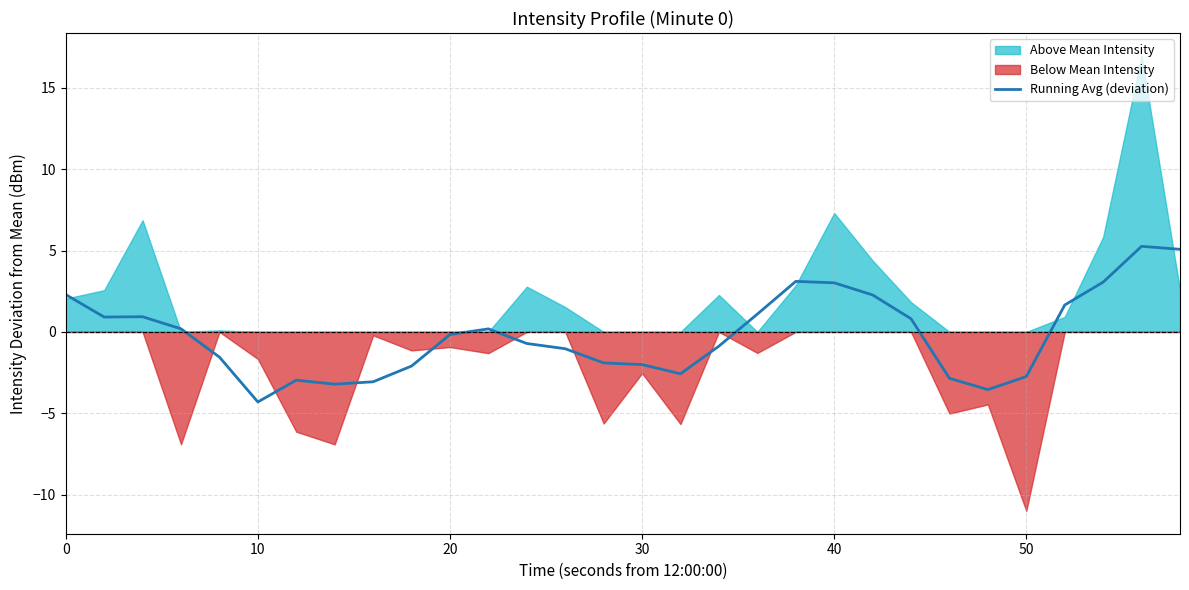

True or false: Running Avg (deviation) has a value of 3.0 at 40.

True